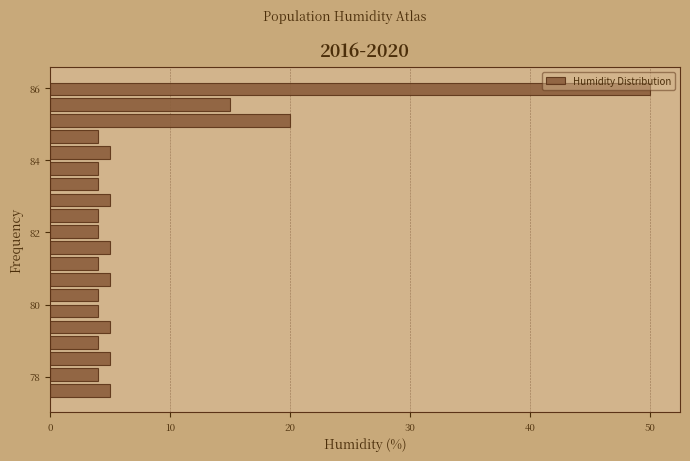

Read against the y-axis, roughly where is the centre of the longest bar?

86.0